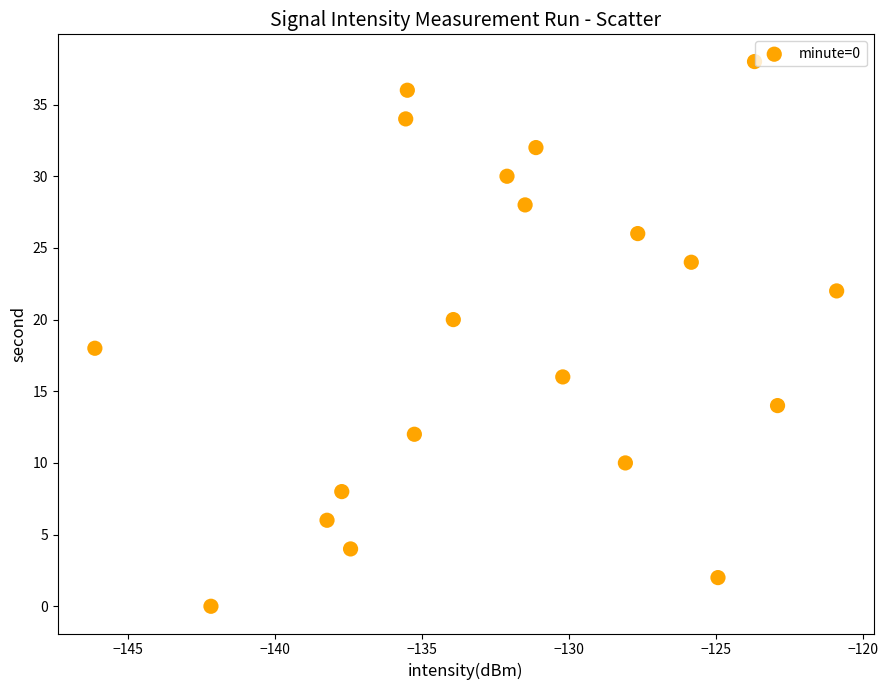

What is the range of Y values (max minus min)?

38